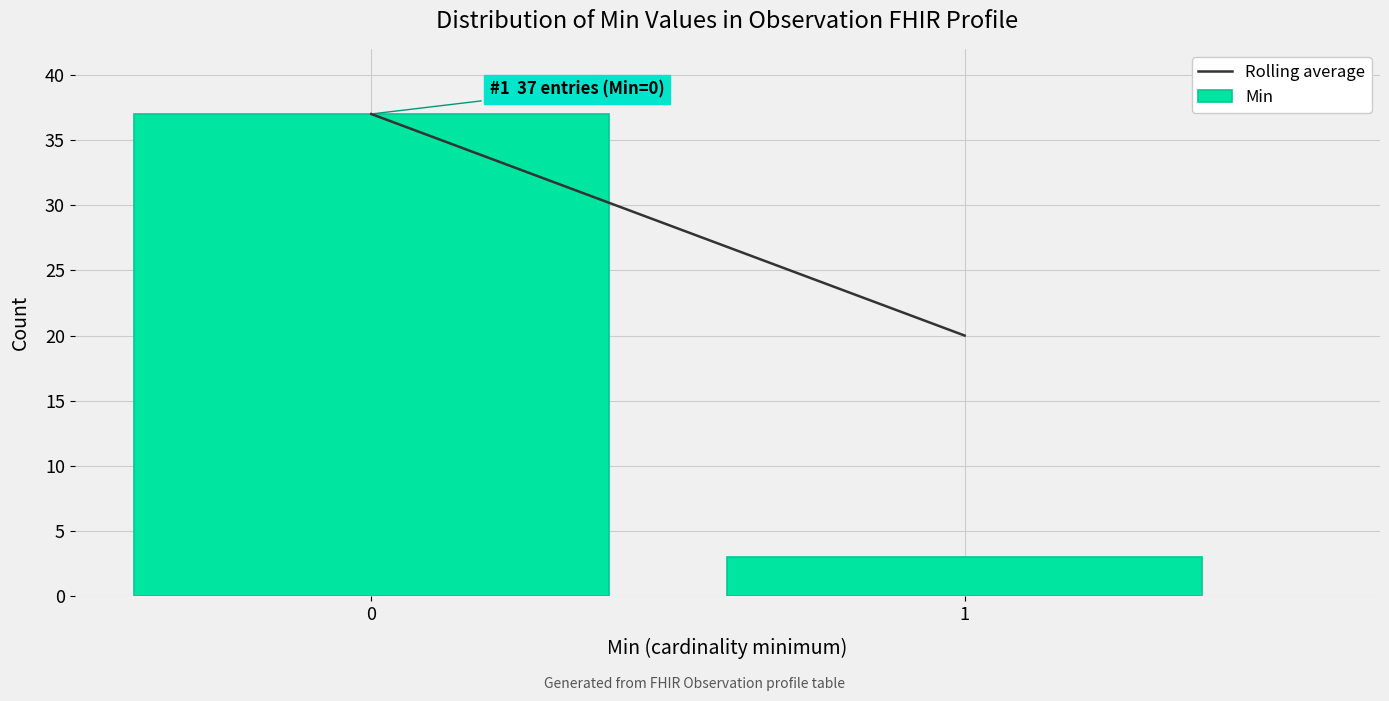

Reading left to right, transcribe all the data shown in this chart.

0=37	1=3